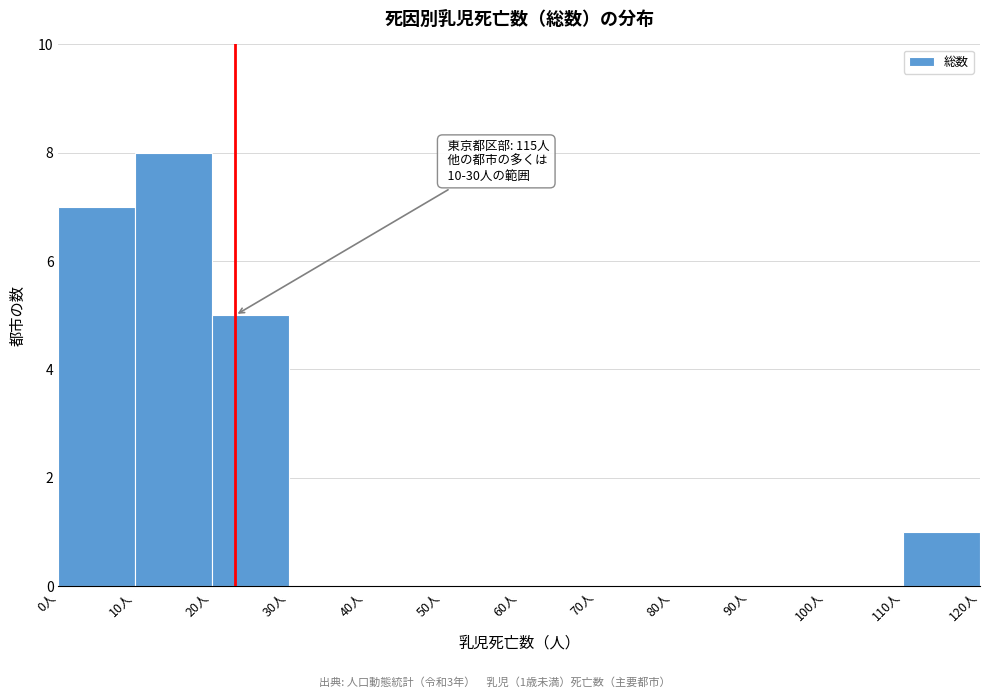

Over which range of the x-axis is the bar tallest?

10 to 20